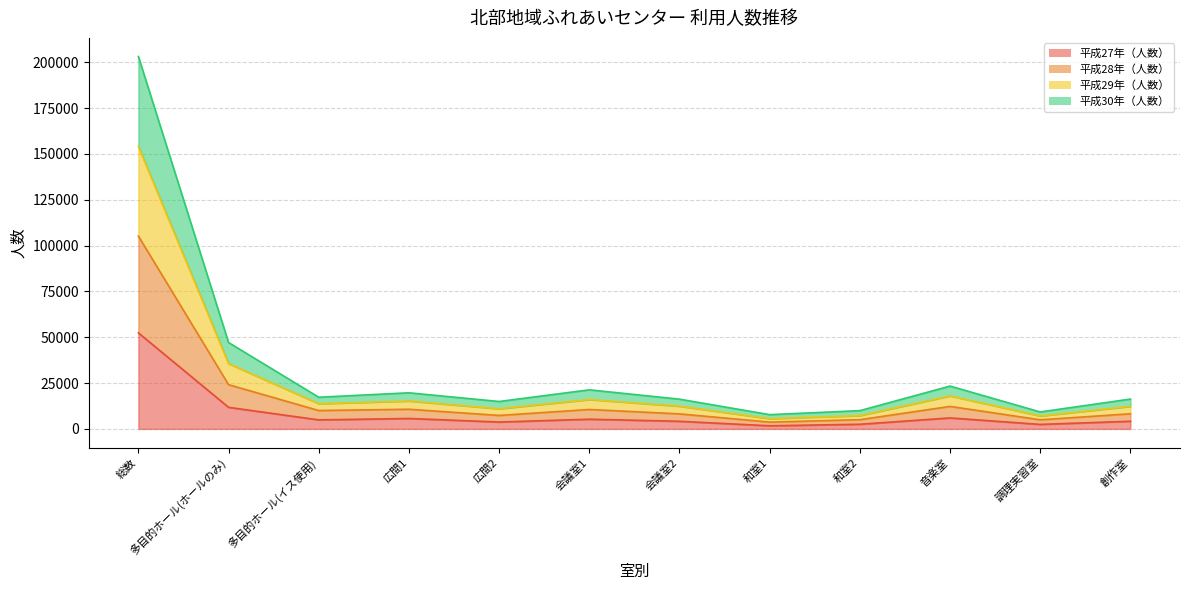

How many series are shown in this chart?

4